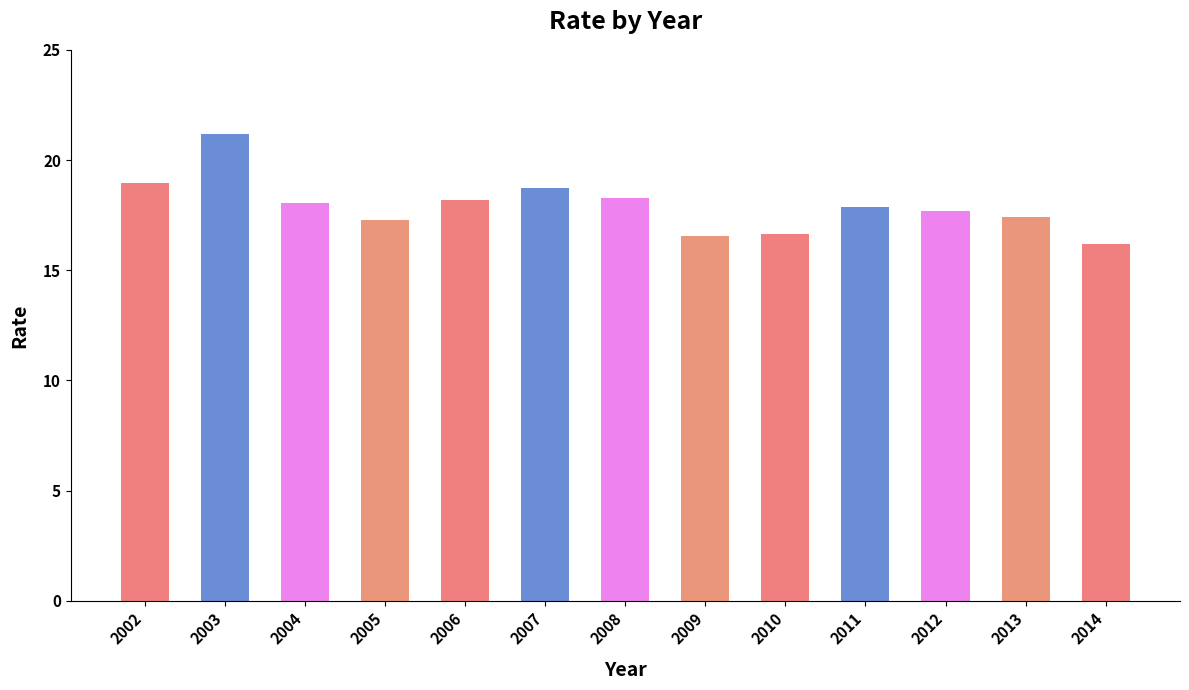

Approximately how many times larger is the value at 2003 compared to 2006?

1.2